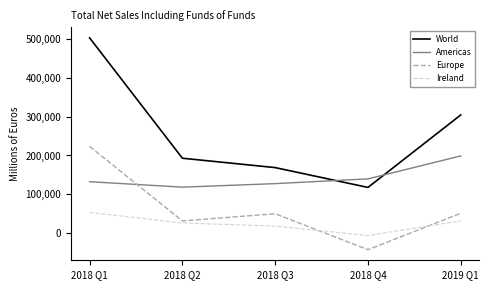

What is the average value of the Ireland series?

25204